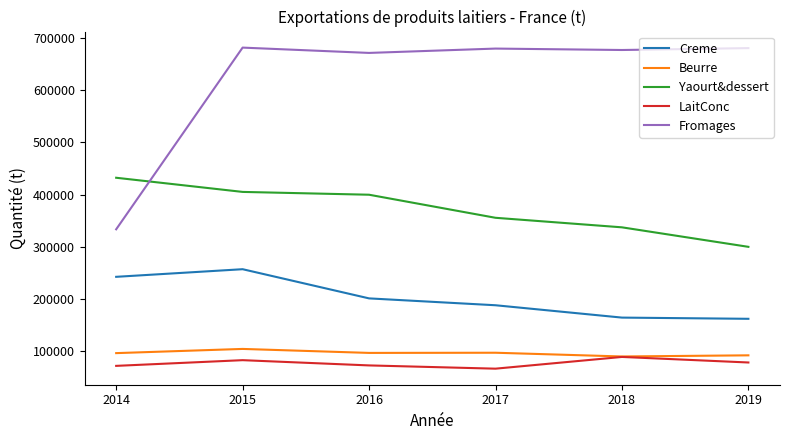

What is the difference between the Creme values at 2014 and 2018?

78036.4